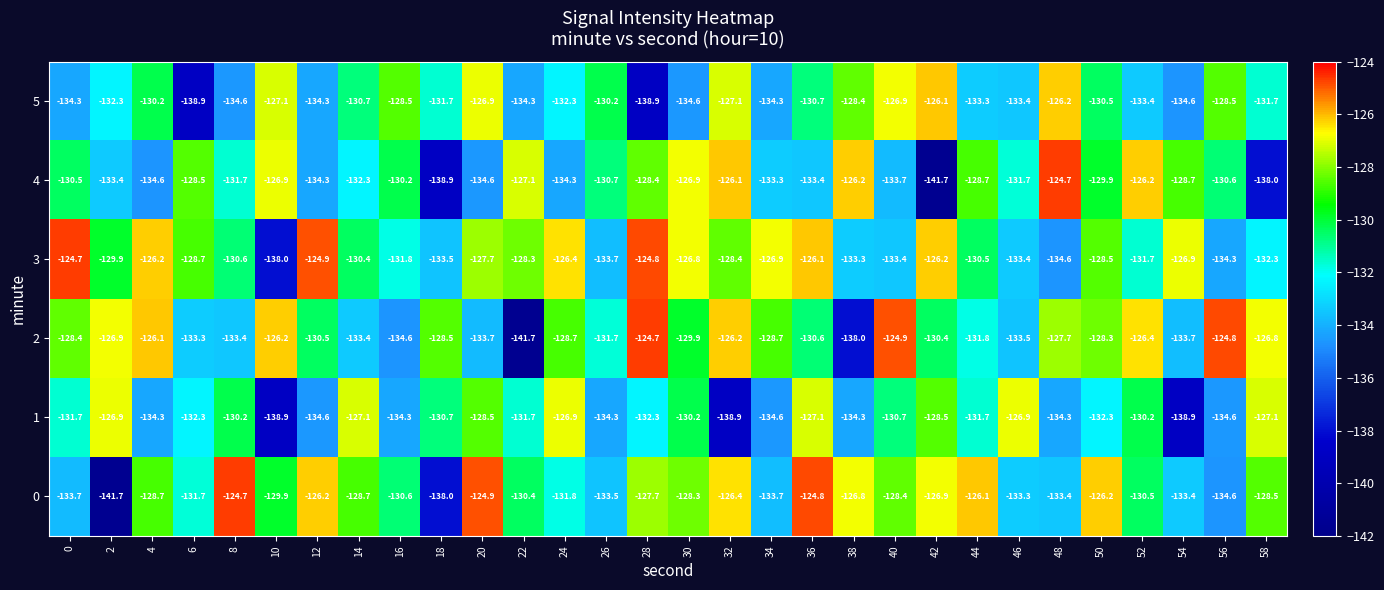

What is the sum of the 5 values at 20 and 54?

-261.5